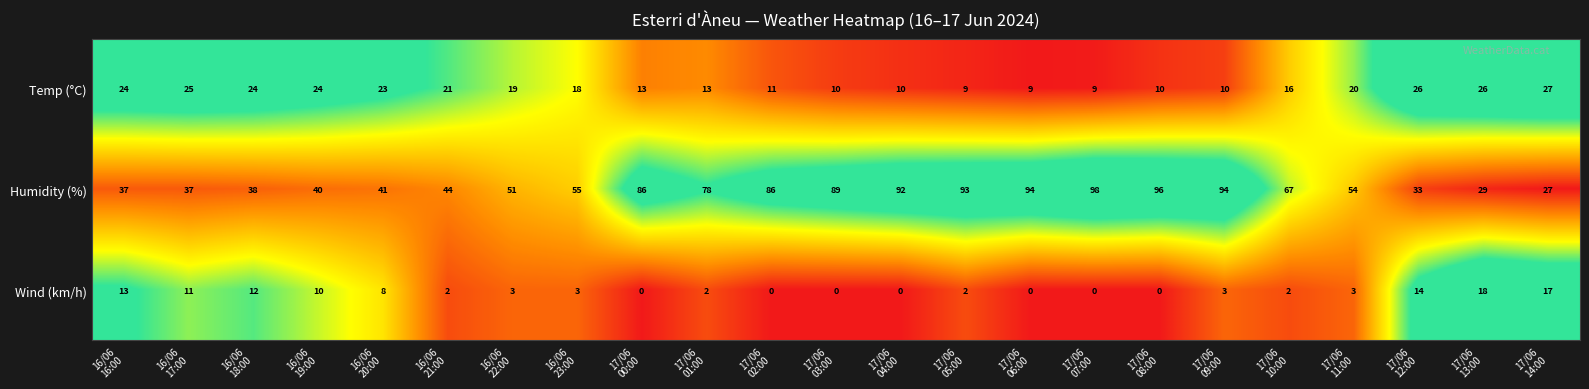

What is the average value of the Temp (°C) series?

17